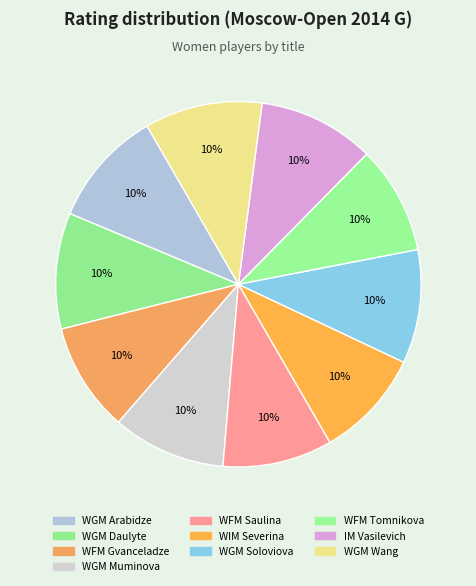

To the nearest percent, what is the combined percentage of WFM Saulina and IM Vasilevich?

20%